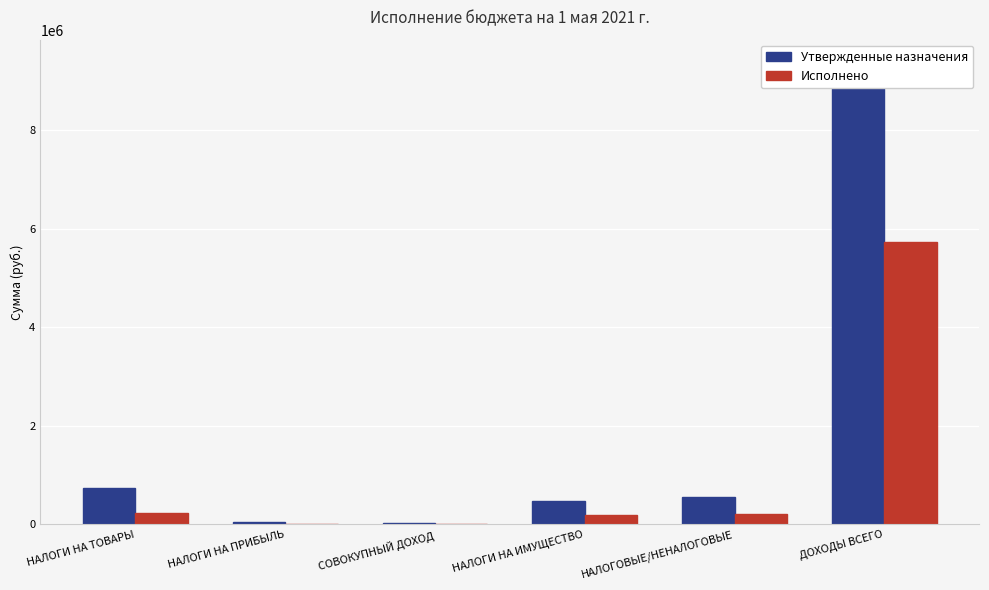

What is the maximum value for Утвержденные назначения?

9361712.7